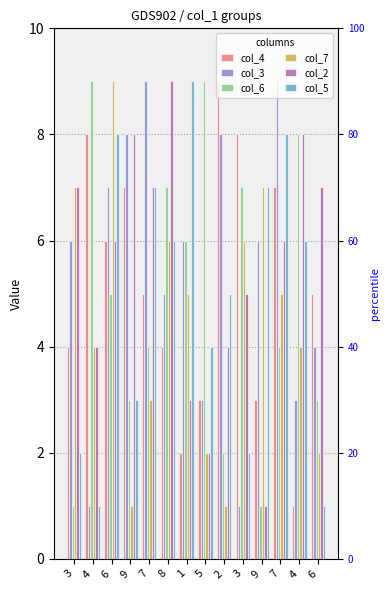

Reading left to right, list all the values displayed in this chart.

col_4: 3=4	4=8	6=6	9=7	7=5	8=4	1=2	5=3	2=9	3=8	9=3	7=7	4=1	6=5
col_3: 3=6	4=1	6=7	9=8	7=9	8=5	1=6	5=3	2=8	3=1	9=6	7=9	4=3	6=4
col_6: 3=1	4=9	6=5	9=3	7=4	8=7	1=6	5=9	2=2	3=7	9=1	7=4	4=8	6=3
col_7: 3=7	4=4	6=9	9=1	7=3	8=6	1=5	5=2	2=1	3=6	9=7	7=5	4=4	6=2
col_2: 3=7	4=4	6=6	9=8	7=7	8=9	1=3	5=2	2=4	3=5	9=1	7=6	4=8	6=7
col_5: 3=2	4=1	6=8	9=3	7=7	8=6	1=9	5=4	2=5	3=2	9=7	7=8	4=6	6=1